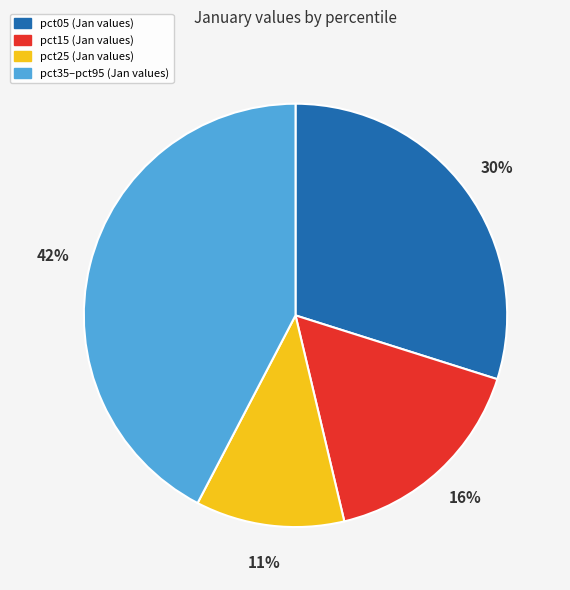

To the nearest percent, what is the average slice percentage?

25%